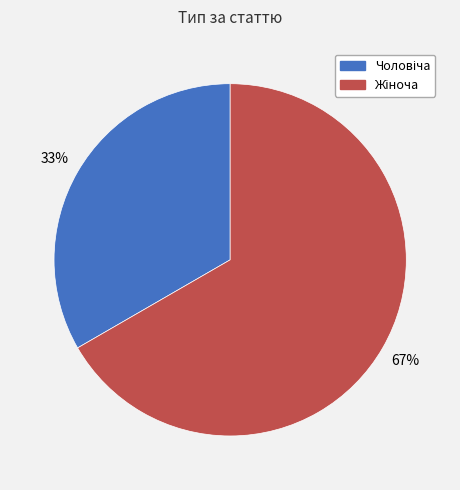

Does any single category account for the majority?

Yes